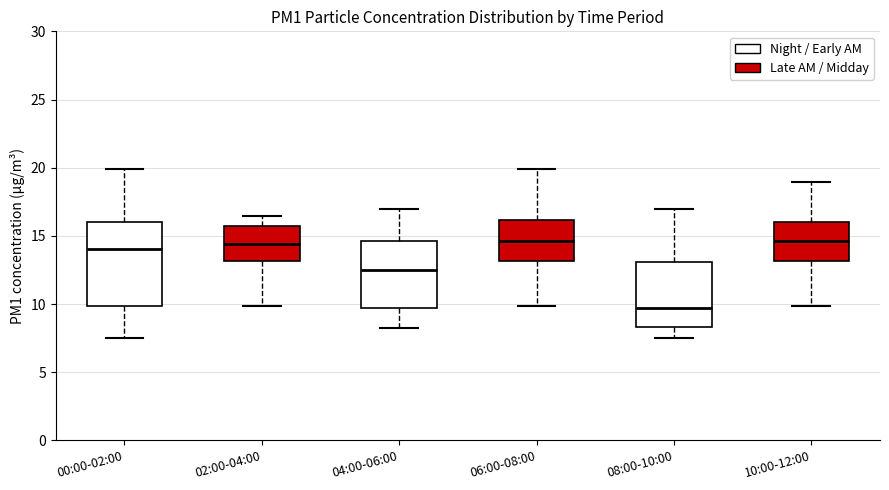

Which box is the tallest, from its lower edge to its upper edge?

00:00-02:00